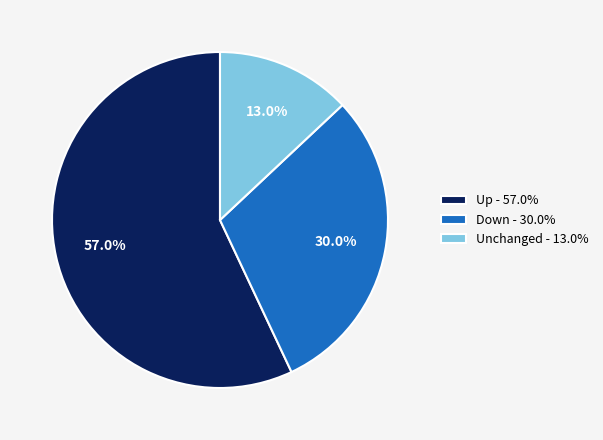

Which category has the biggest portion of the pie?

Up - 57.0%